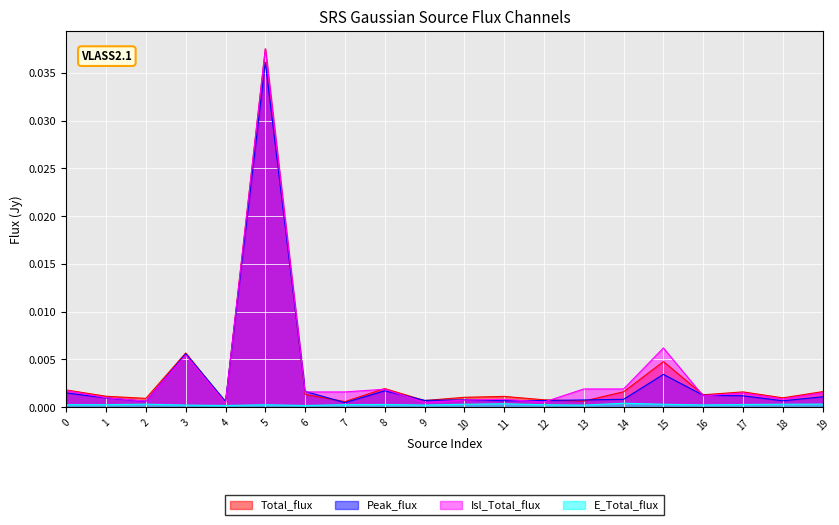

In Peak_flux, how many points are higher than both neighbors (excluding endpoints)?

5